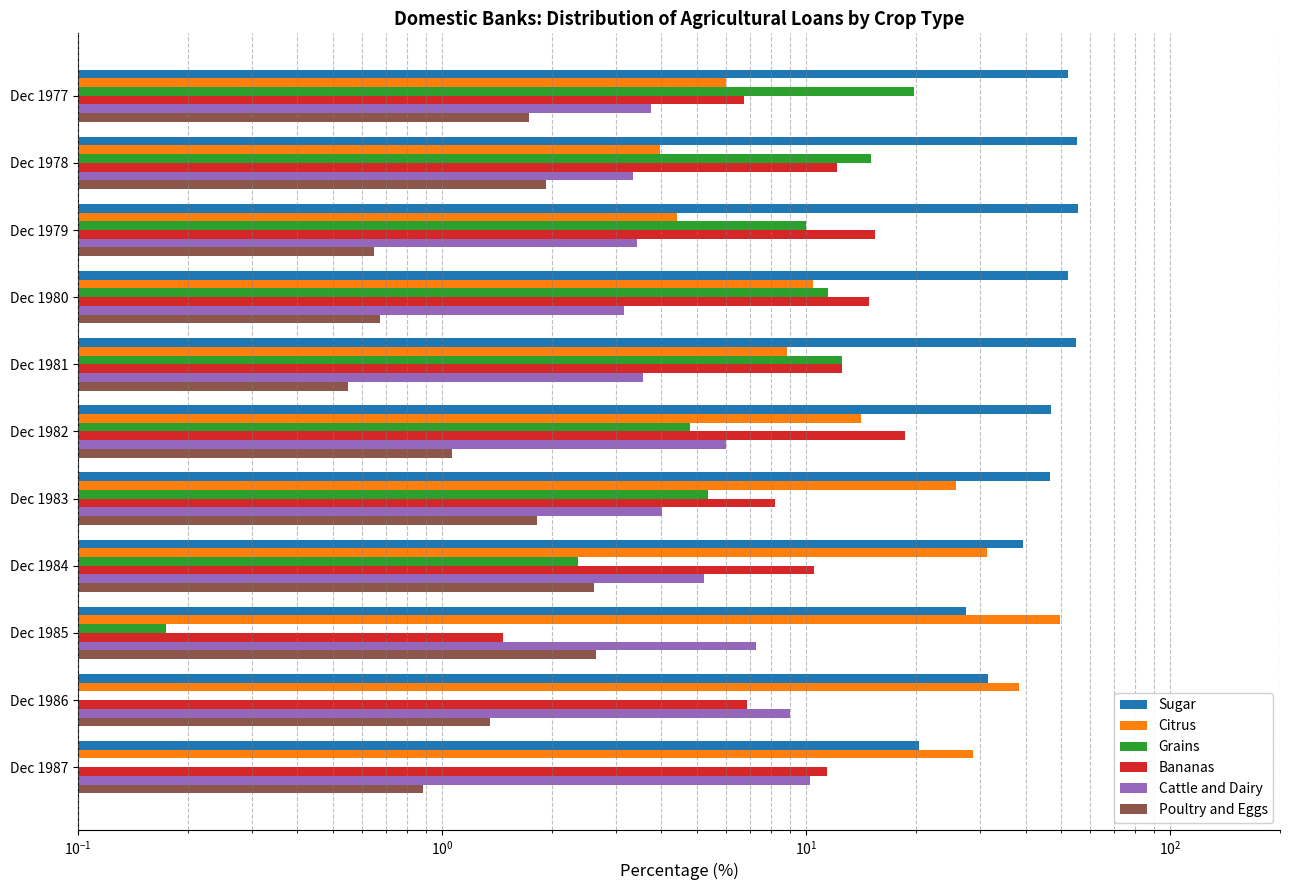

What is the lowest value of the Cattle and Dairy series?

3.1